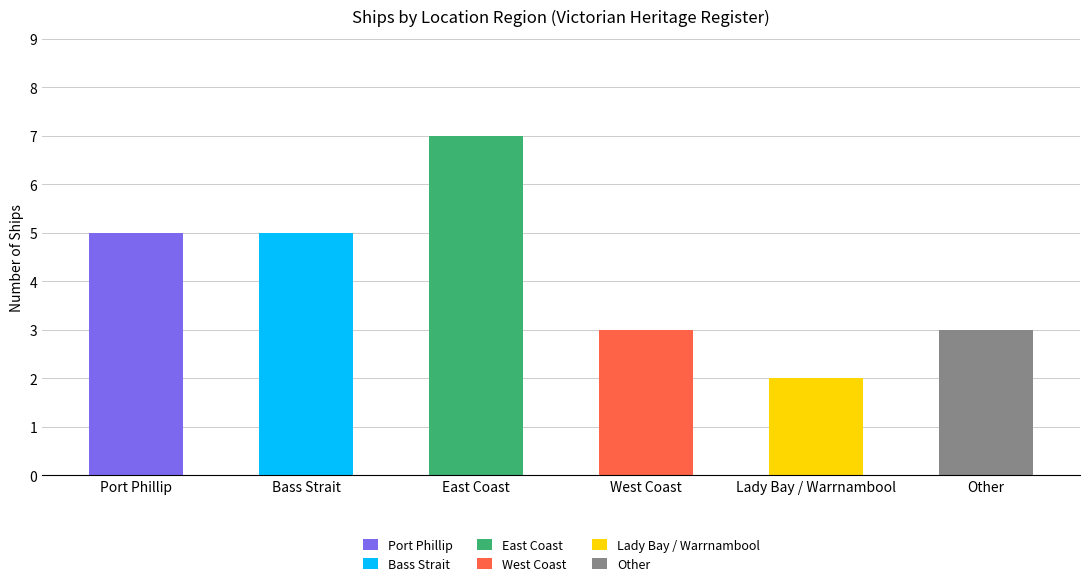

What is the difference between the maximum and minimum values?

5